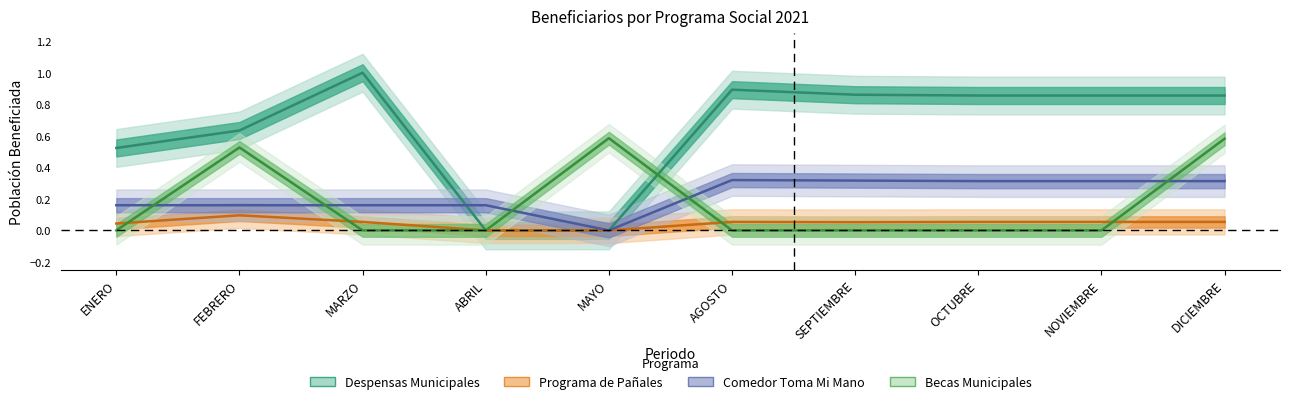

What is the spread (max minus min) of values at MAYO?

0.6